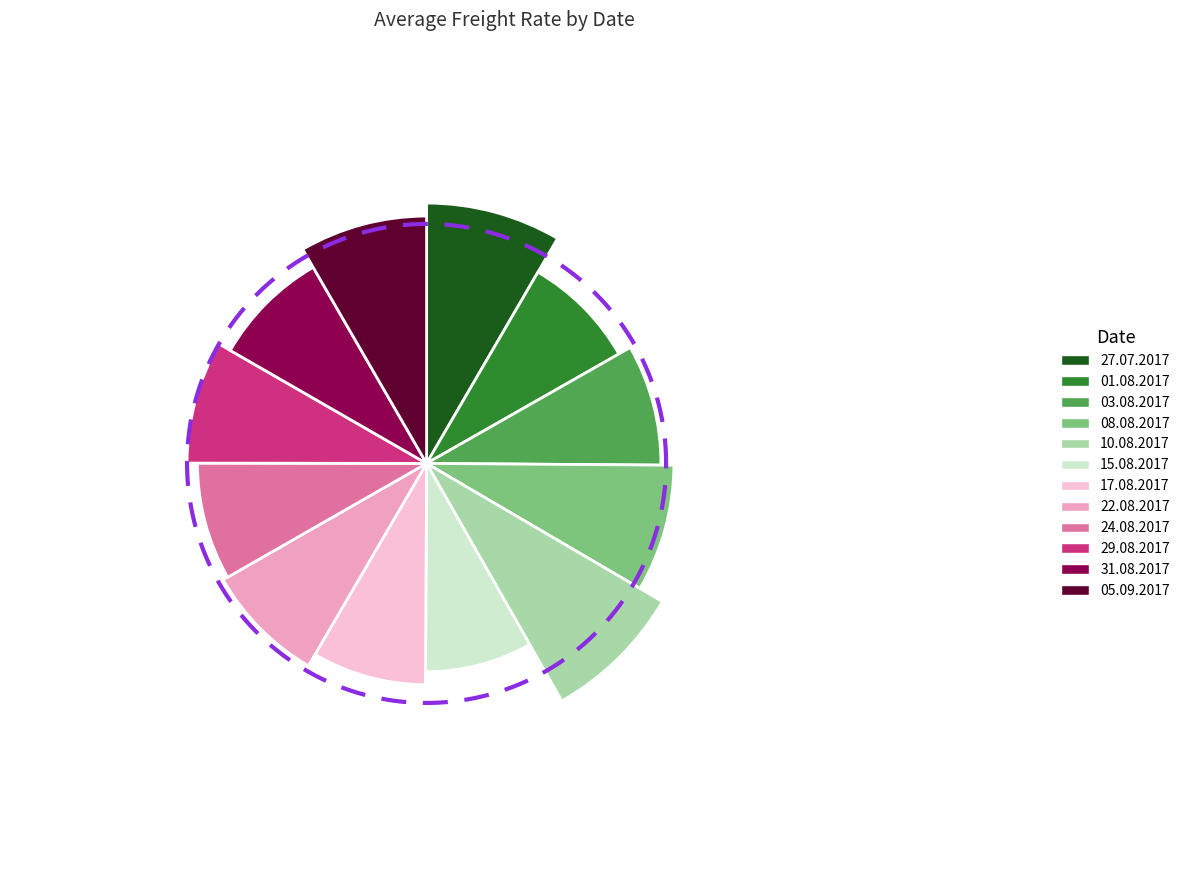

What portion of the pie excludes 15.08.2017?

91.7%